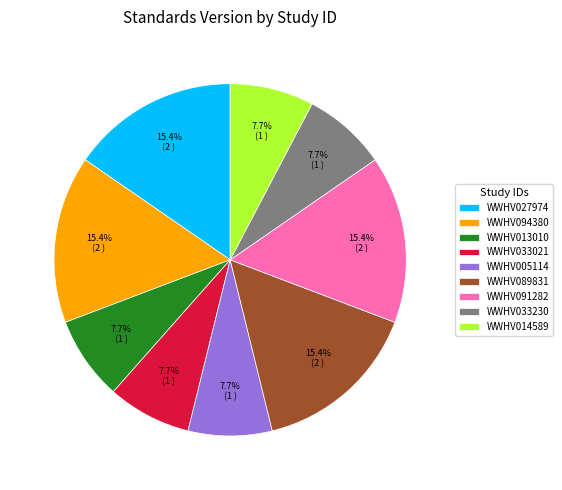

What is the total percentage of WWHV014589 and WWHV091282?

23.1%